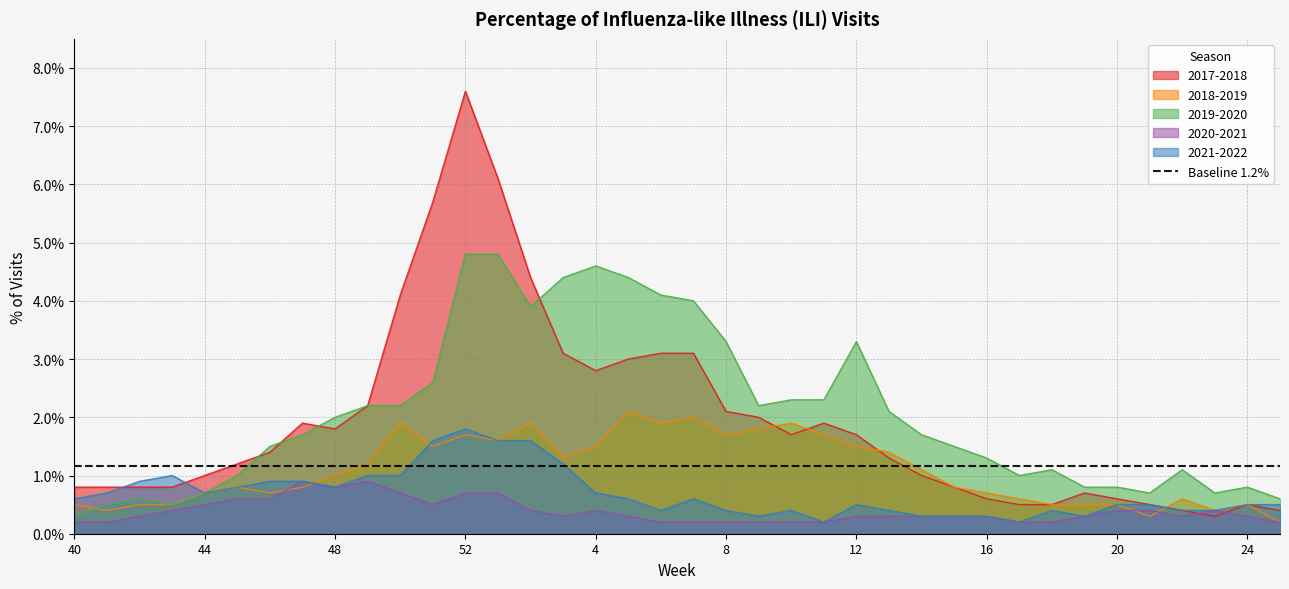

Does the chart display data point markers on the line(s)?

No